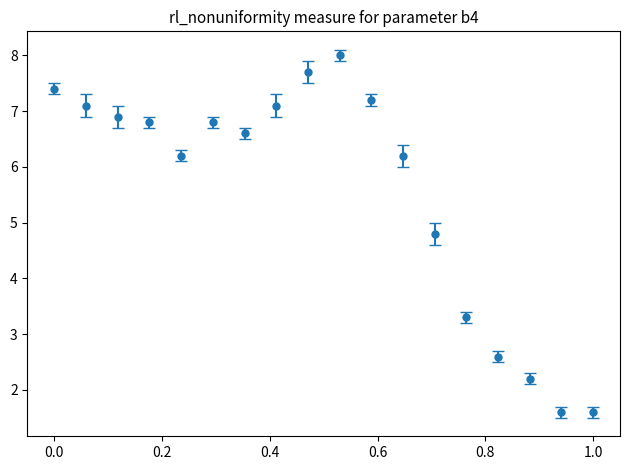

What is the smallest value displayed?

1.6